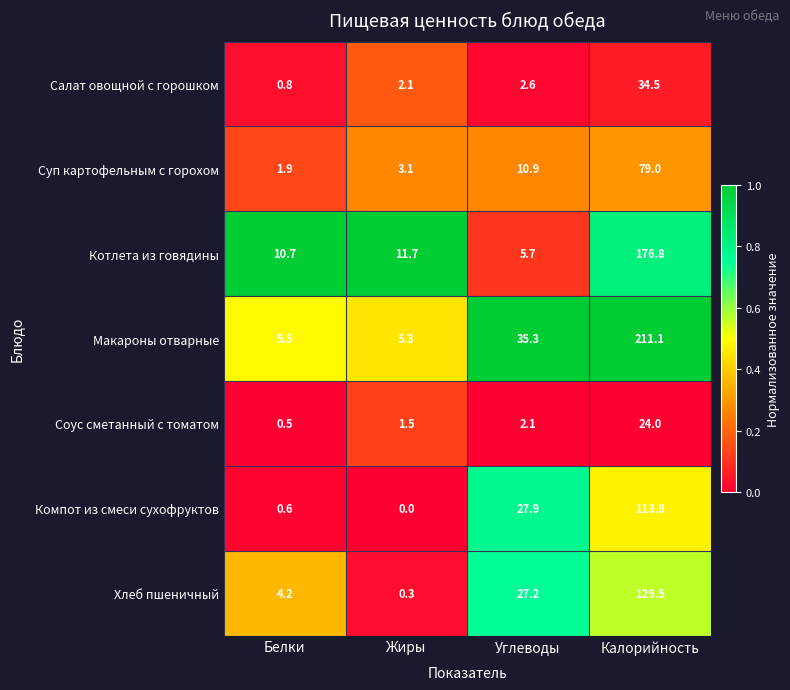

Where does the Хлеб пшеничный series first go above 27?

Углеводы